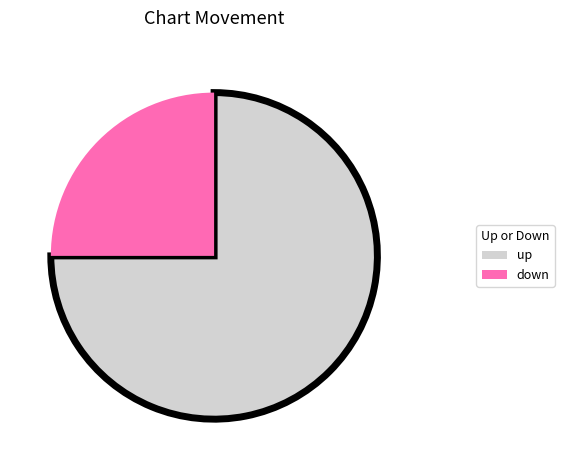

Is the sum of down and up greater than half?

Yes